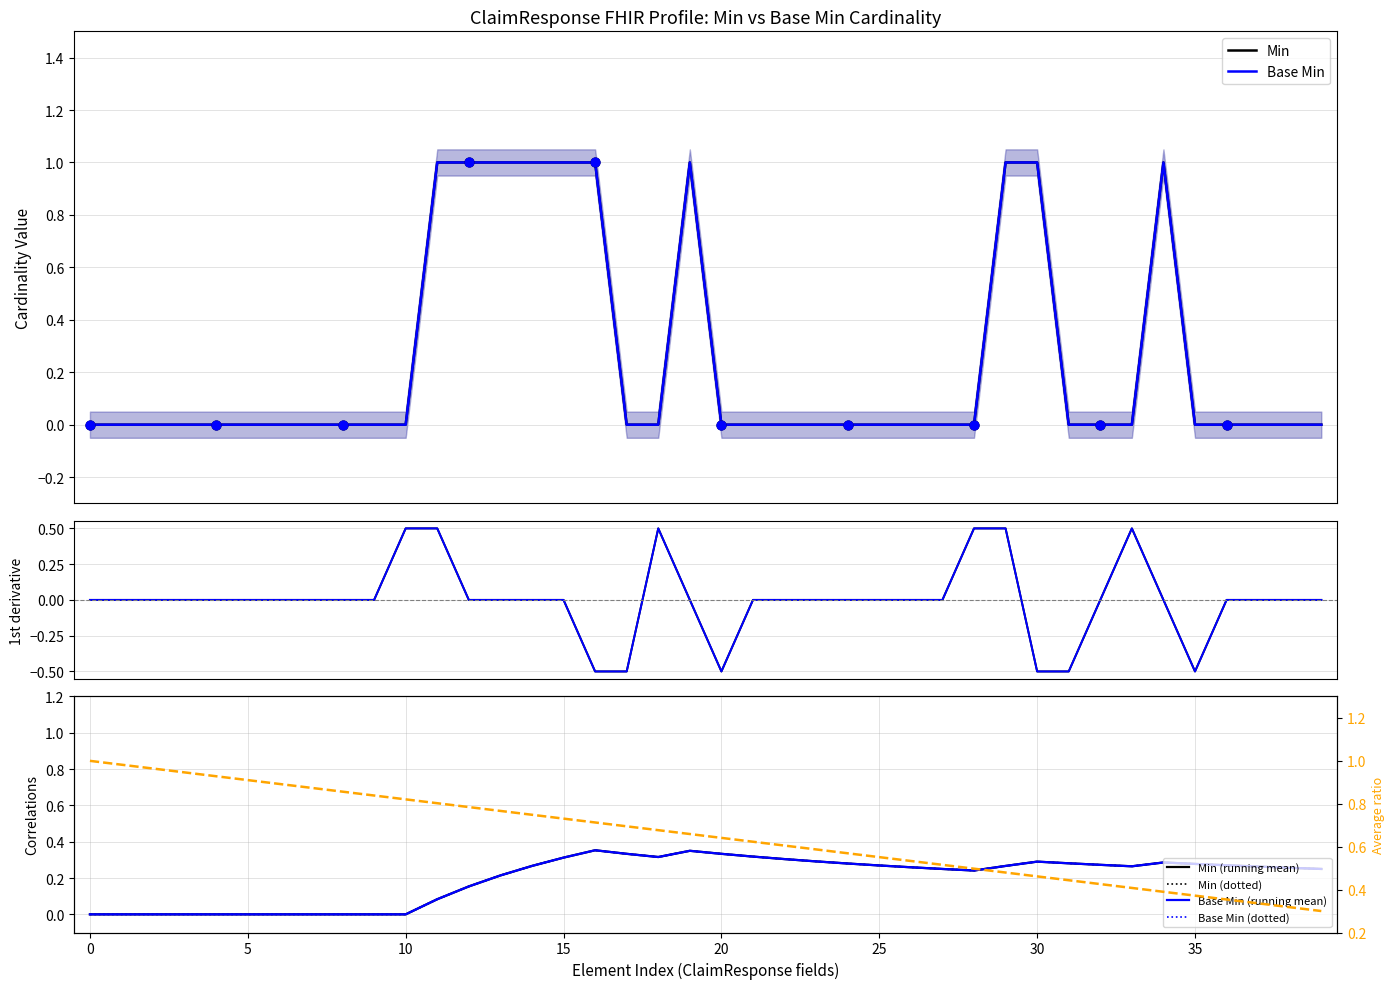

Which series has the largest Y range (max minus min)?

Min